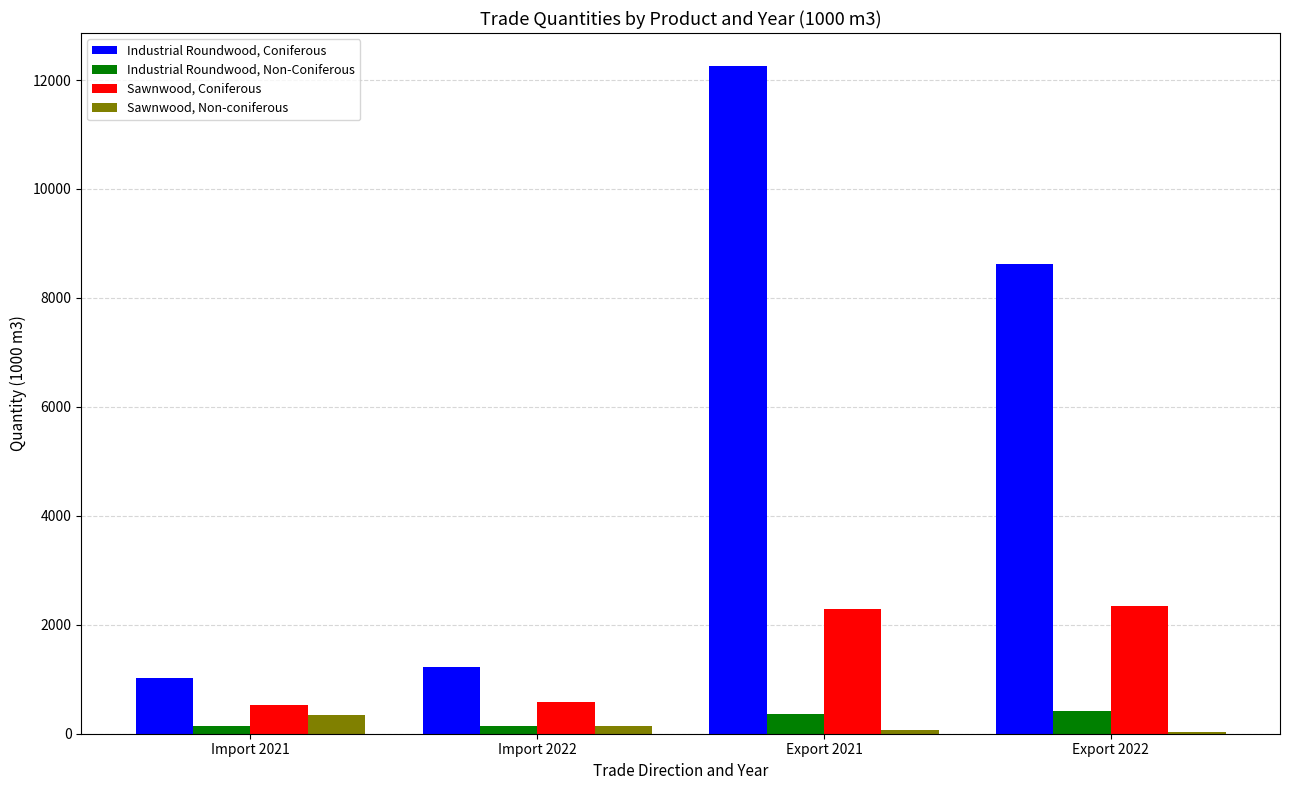

Are the bars grouped side by side (vs. stacked)?

Yes